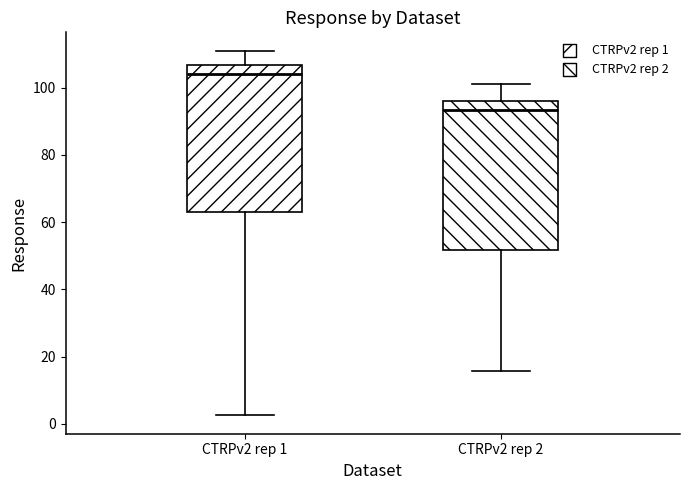

Which box's median line is the highest?

CTRPv2 rep 1